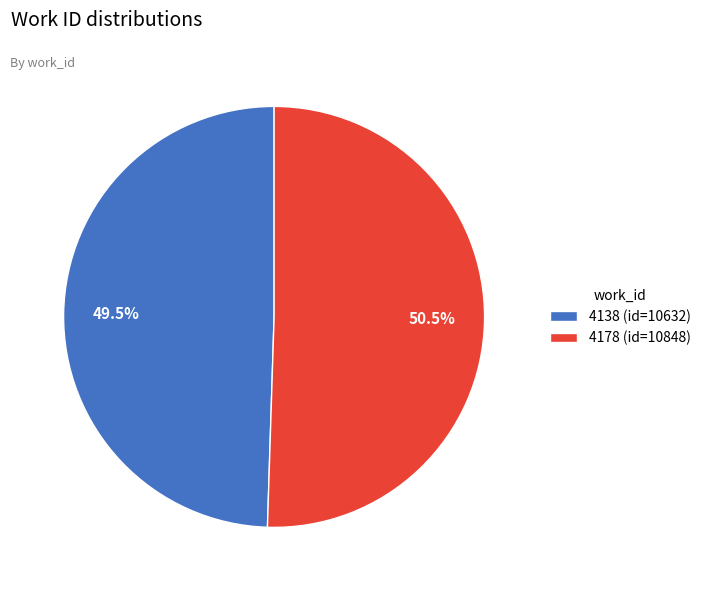

Is there any slice that represents more than half of the pie?

Yes